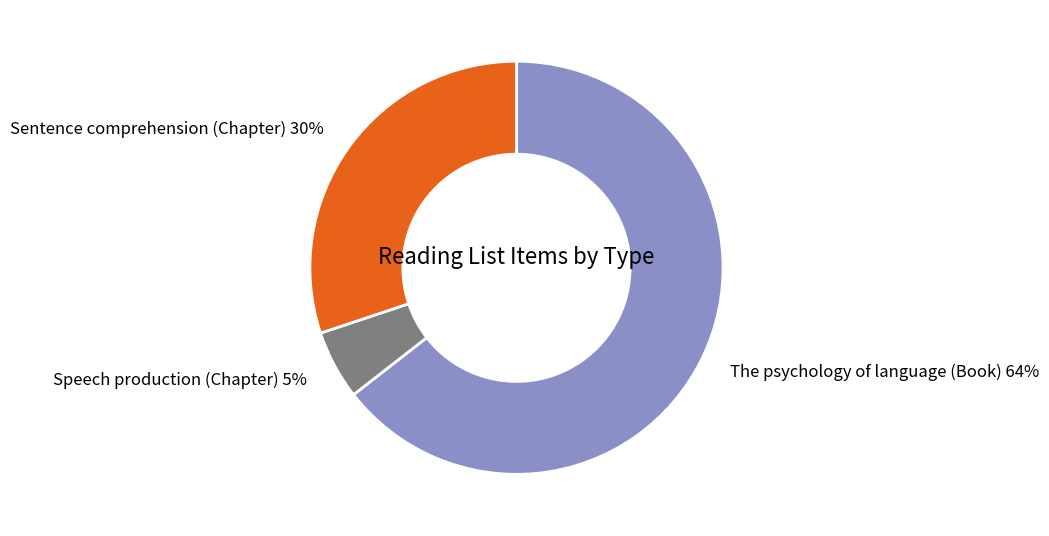

To the nearest percent, what portion does Speech production (Chapter) 5% represent?

5%